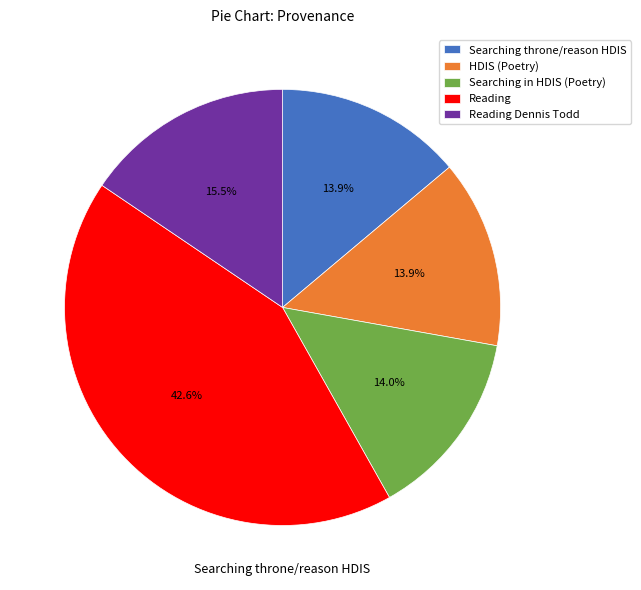

Does any single category account for the majority?

No